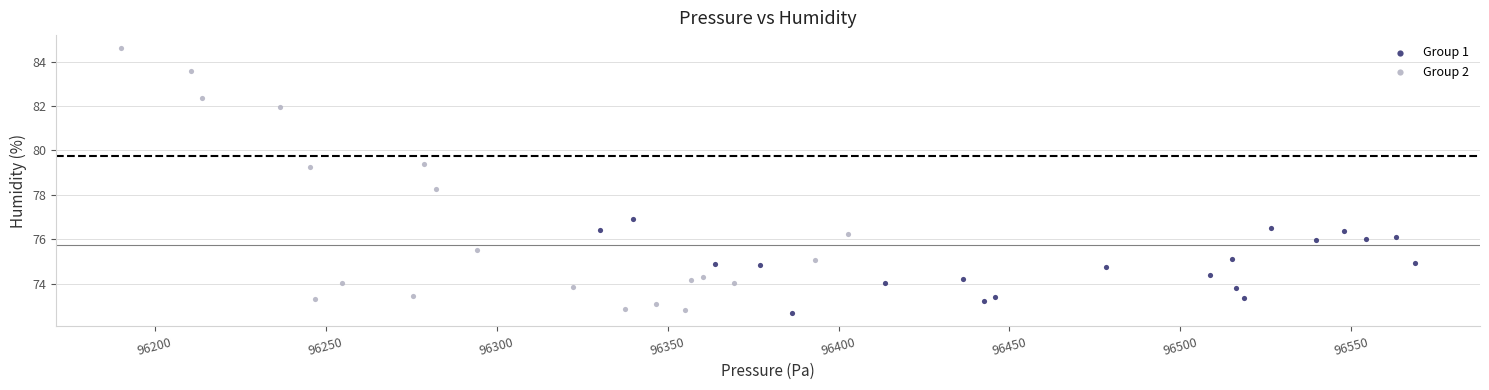

Which series has the largest Y range (max minus min)?

Group 2